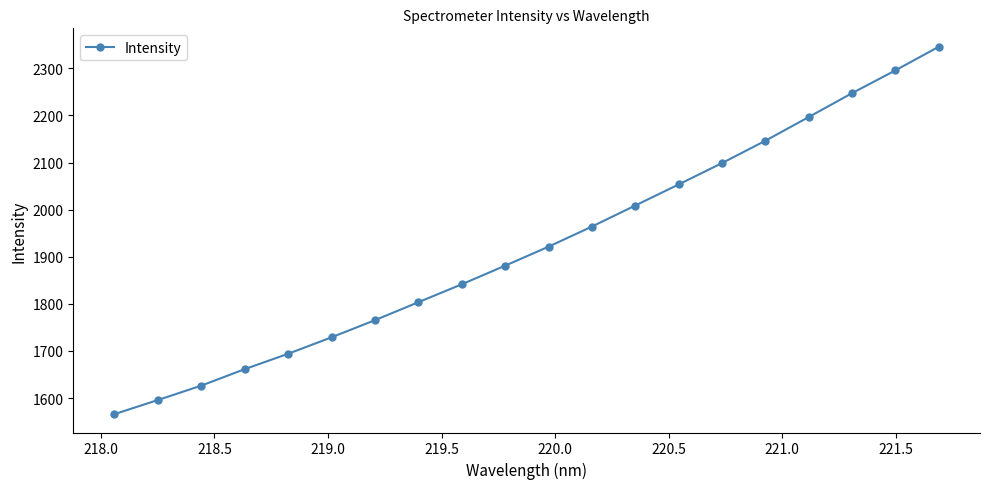

True or false: there are more than 0 points higher than both neighbors.

False